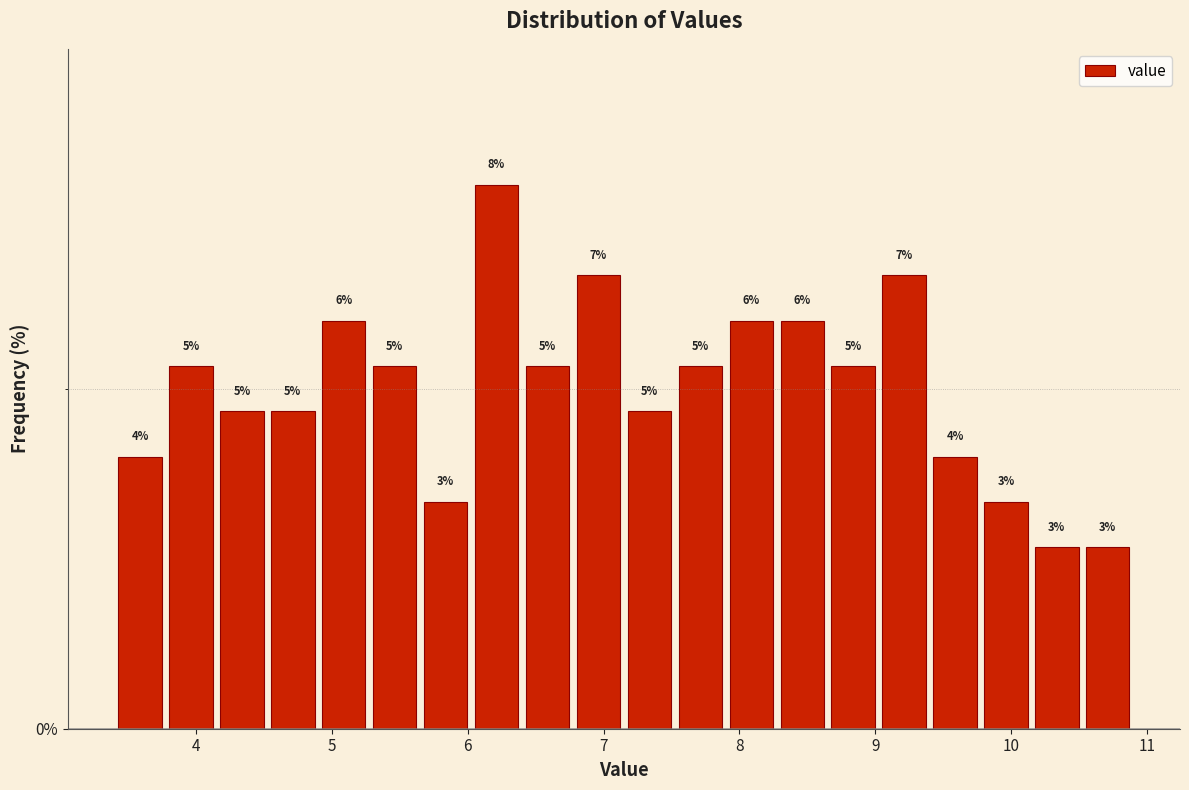

Read against the x-axis, roughly where is the centre of the tallest bar?

6.2